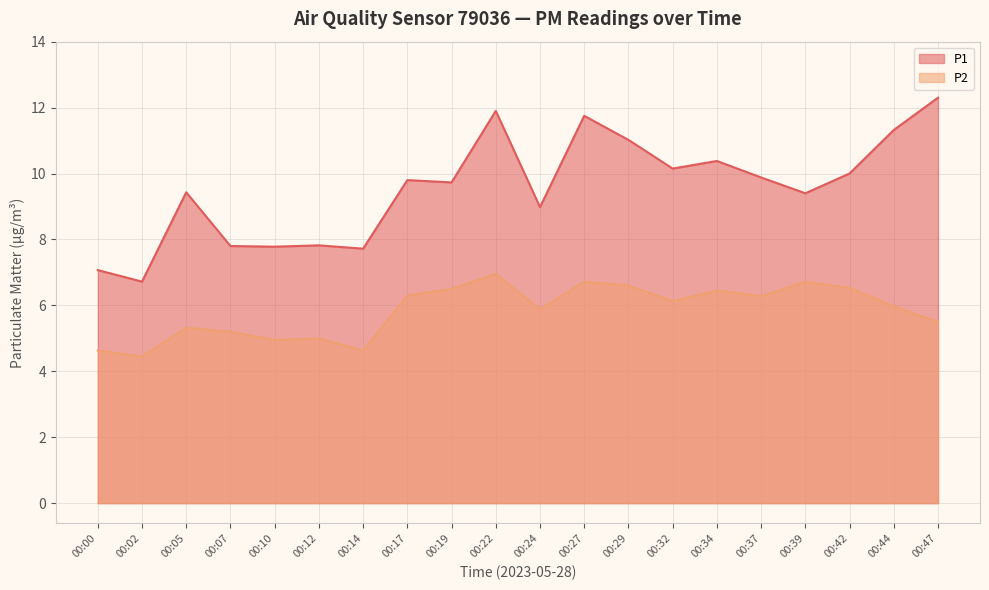

Which series has the largest total across all categories?

P1